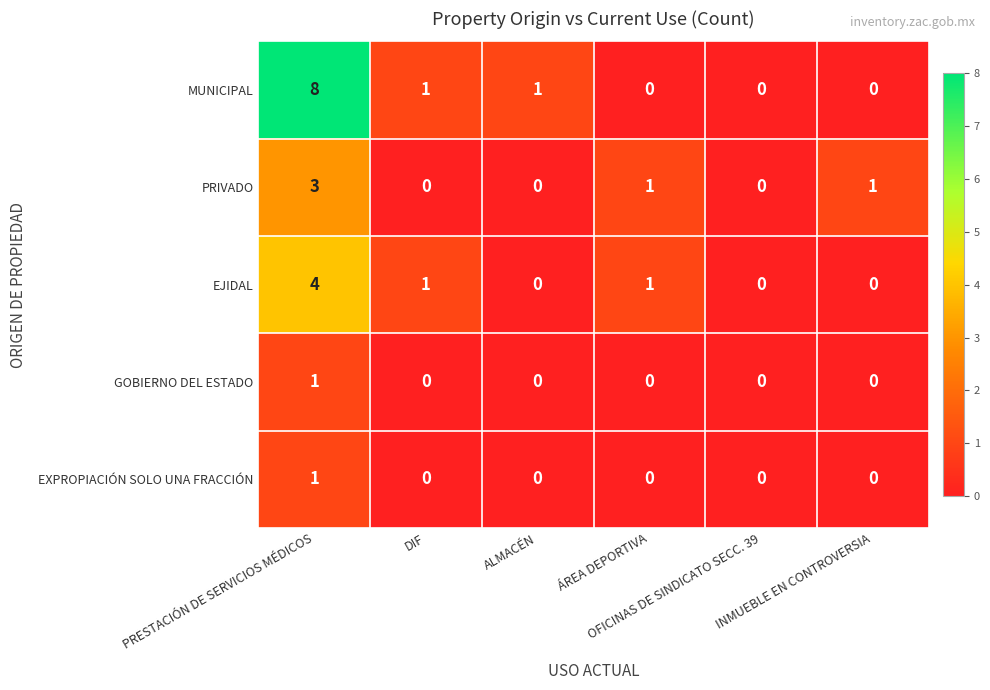

What is the sum of all EJIDAL values?

6